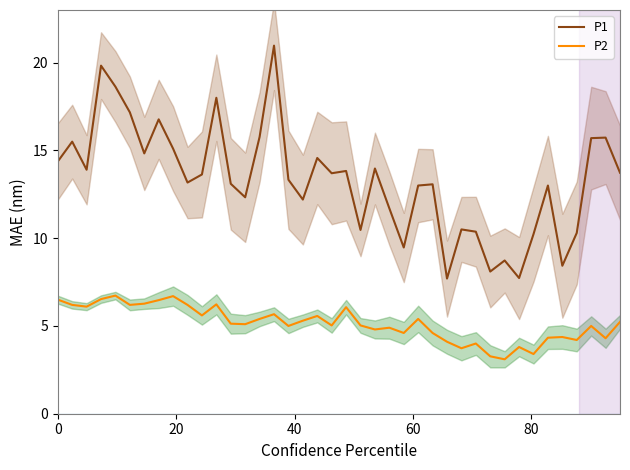

Is it true that P2 equals 3.1 at 0?

False